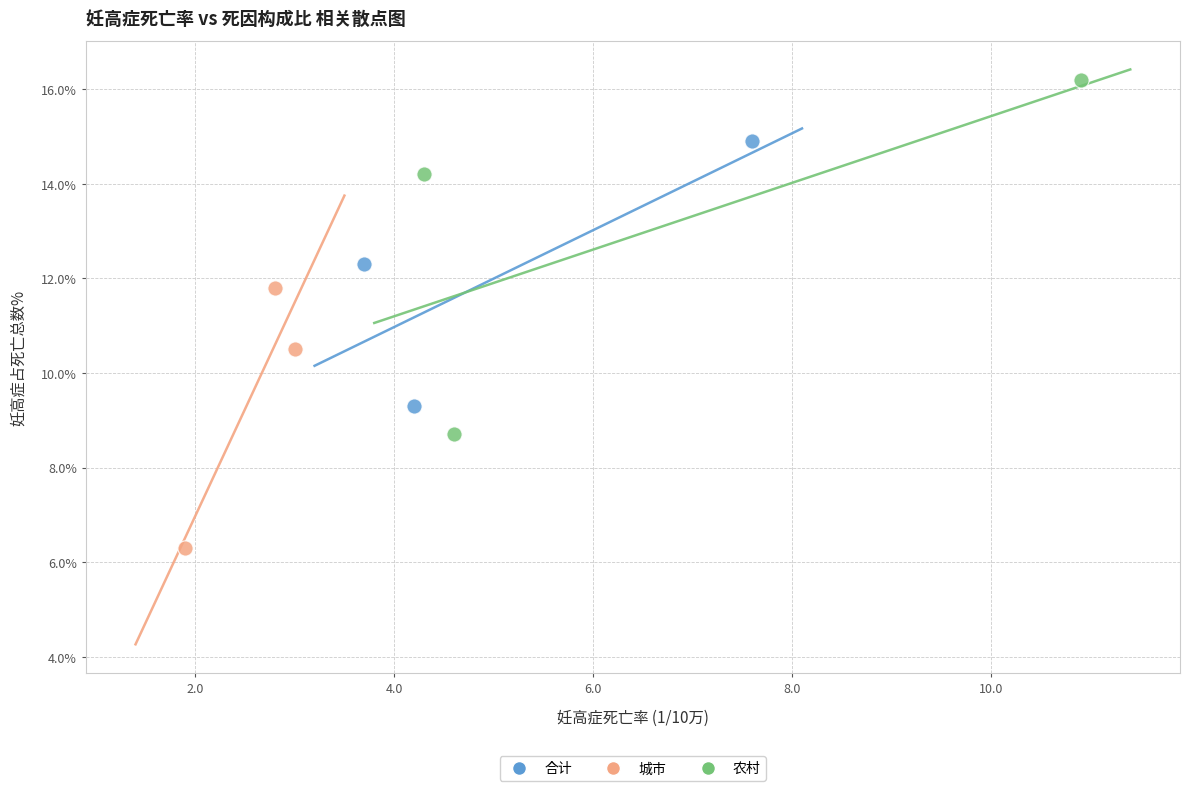

What are all the series names shown in the legend?

合计, 城市, 农村